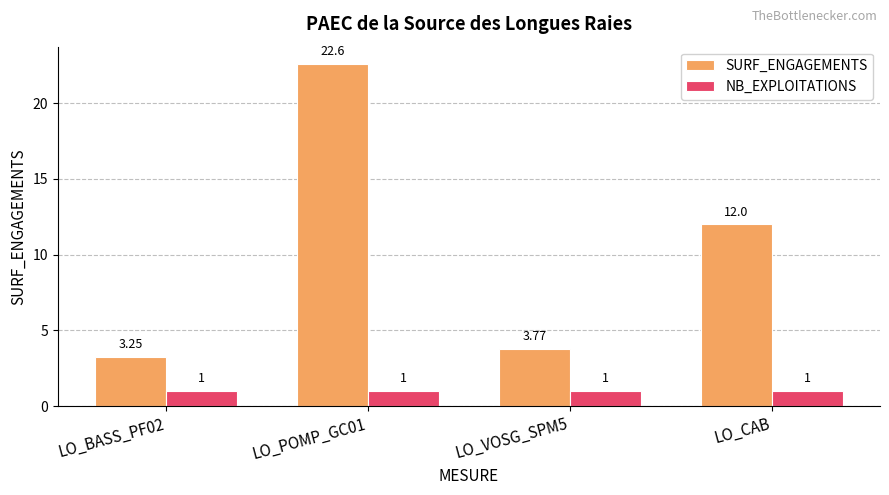

What is the lowest value of the NB_EXPLOITATIONS series?

1.0